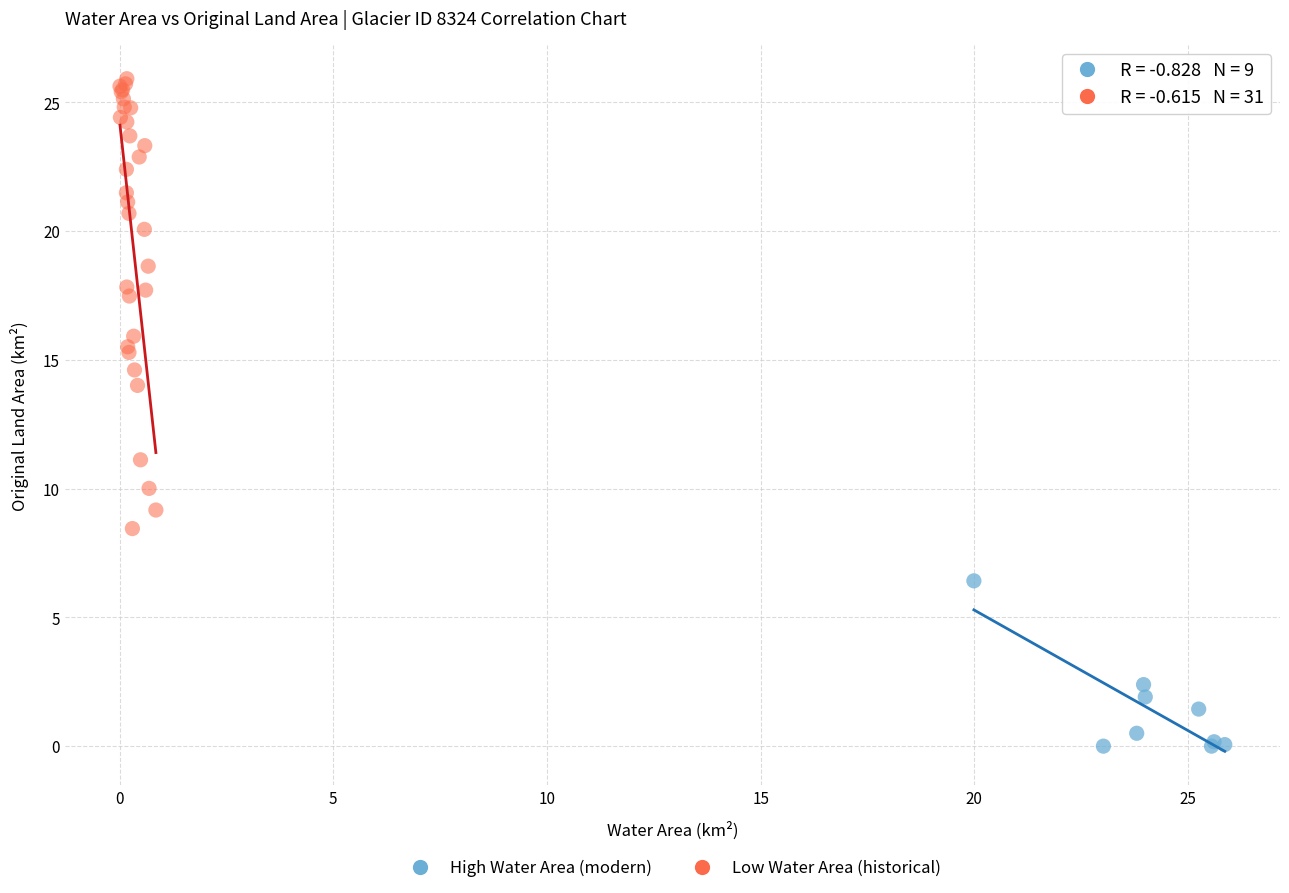

Which series reaches the maximum Y coordinate?

Low Water Area (historical)